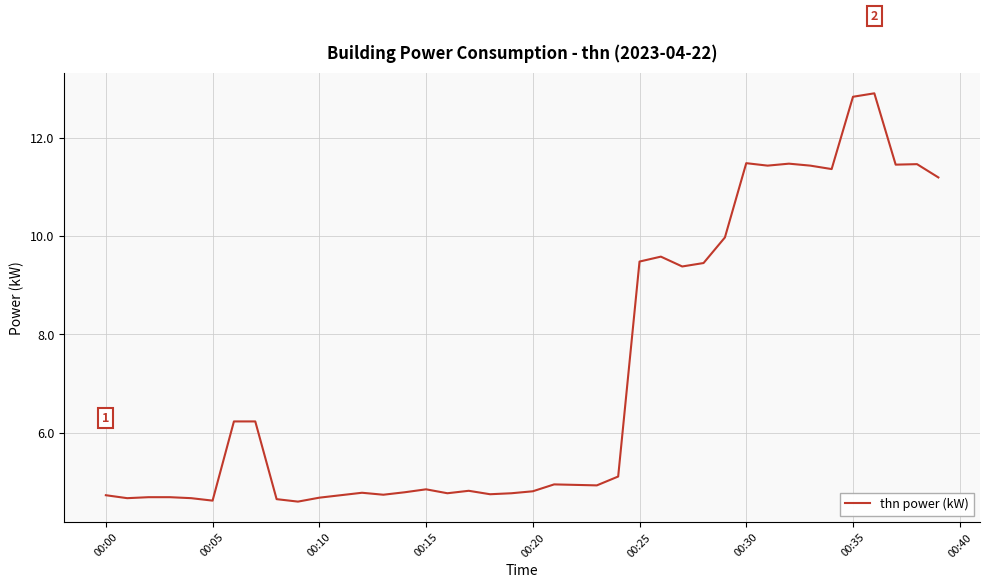

What is the smallest value displayed?

4.6